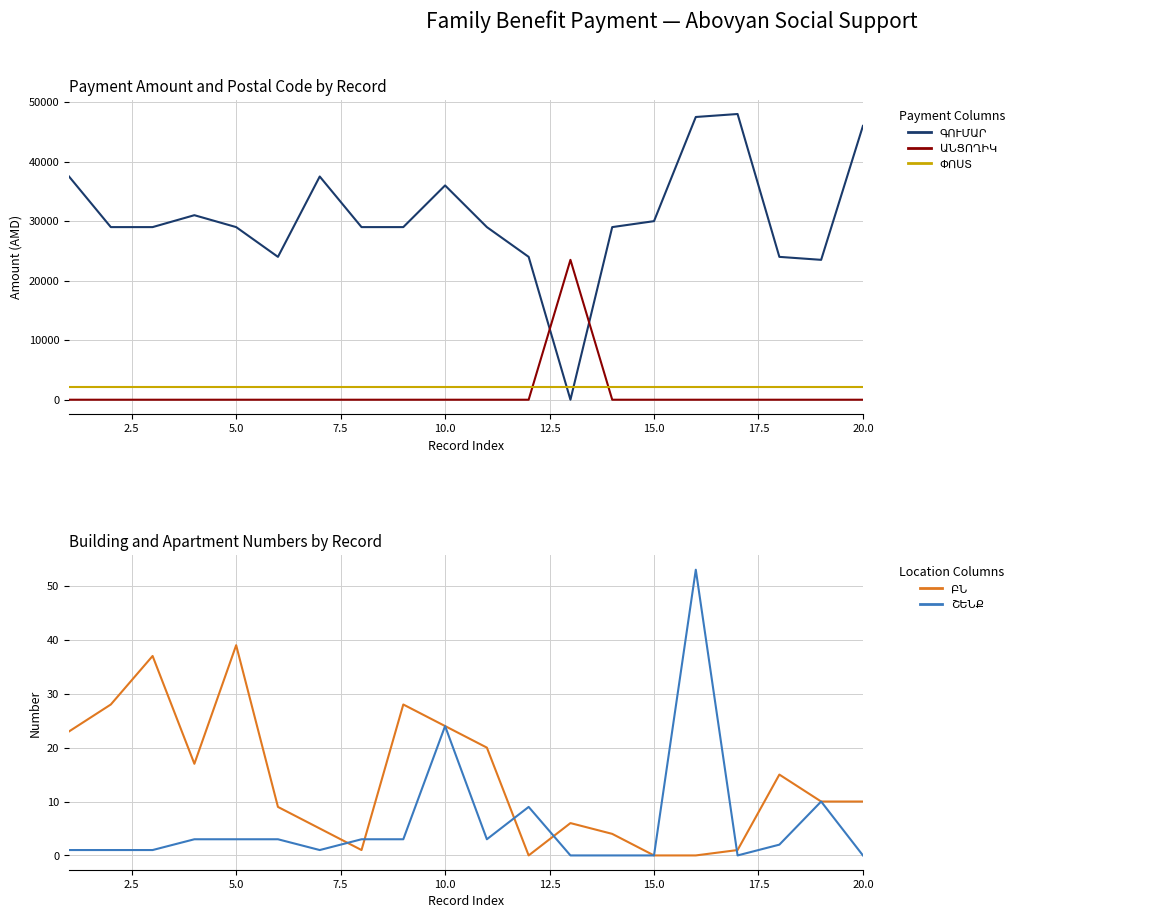

Is this an area chart (filled region under the line)?

No